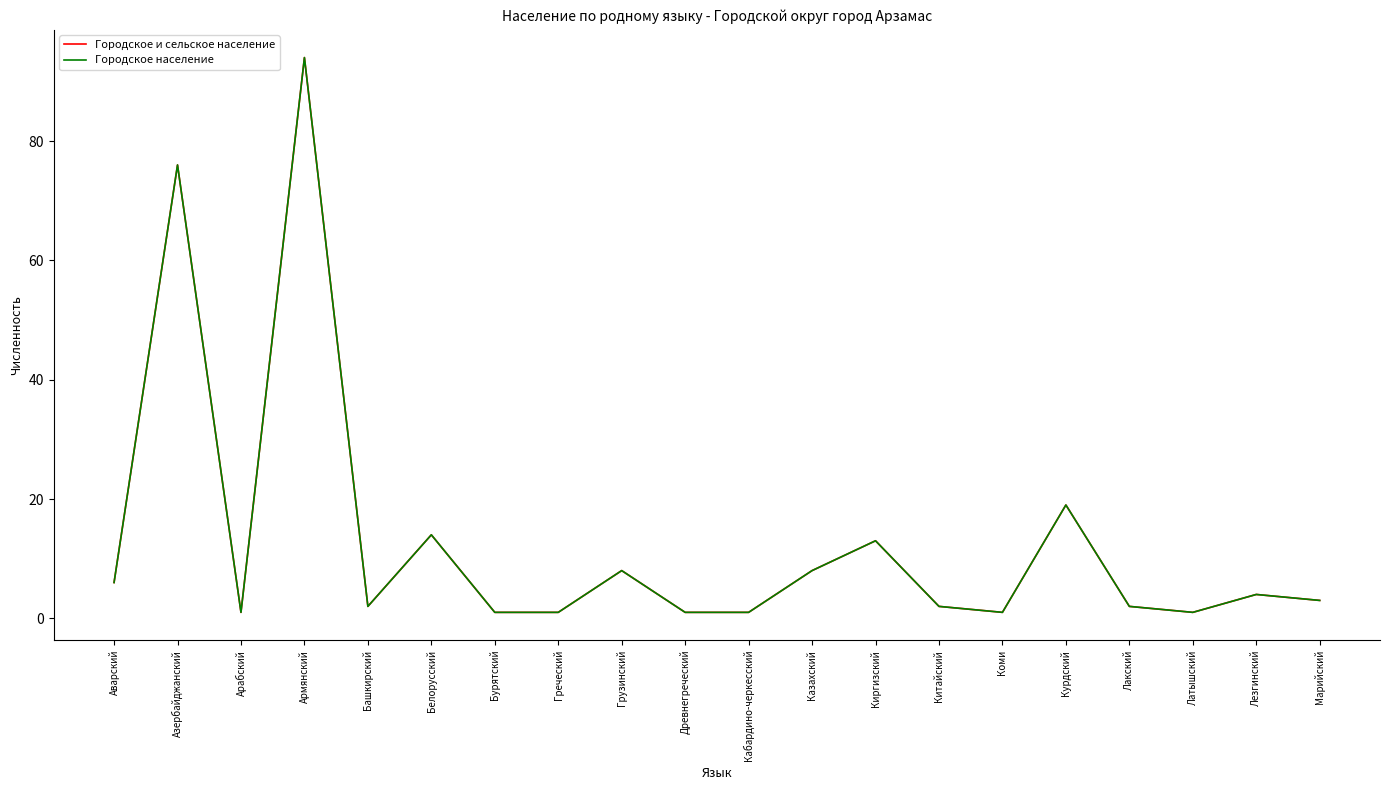

What is the label of the 20th point from the right?

Аварский